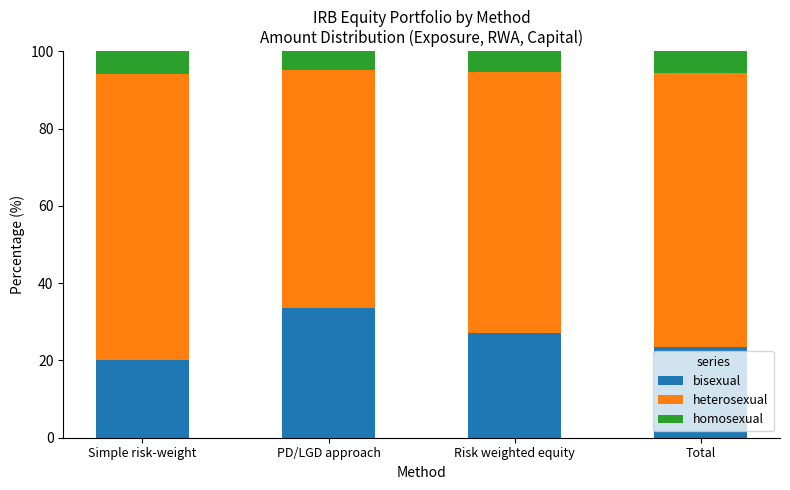

How many bars are there in total?

4